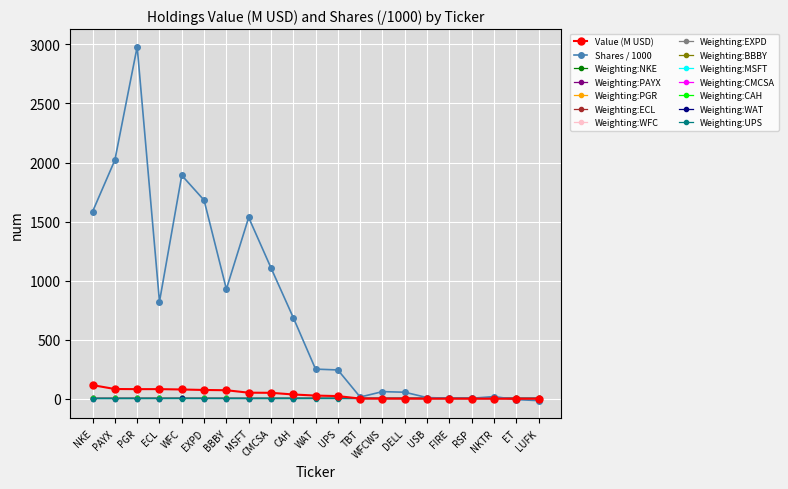

What is the label of the 20th point from the left?

ET